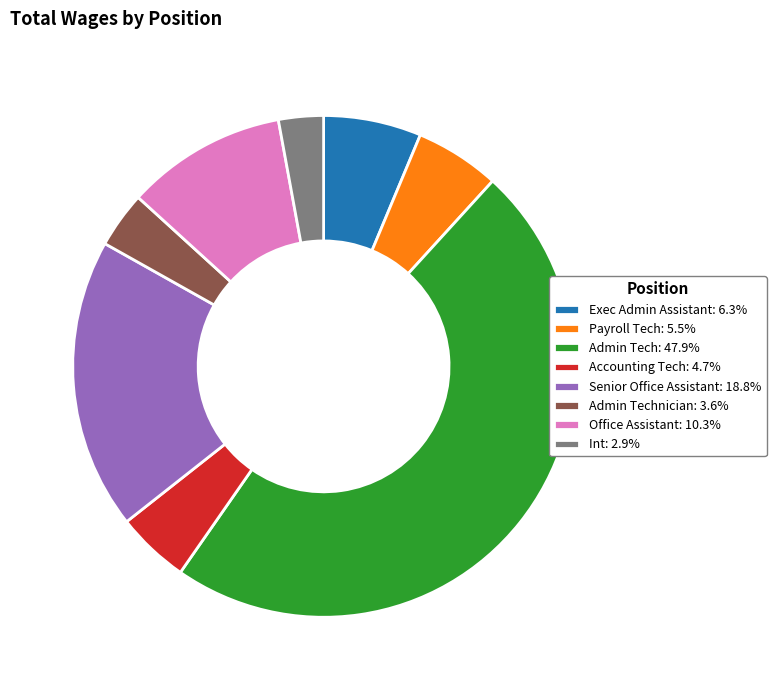

Does Payroll Tech: 5.5% represent more than half of the total?

No